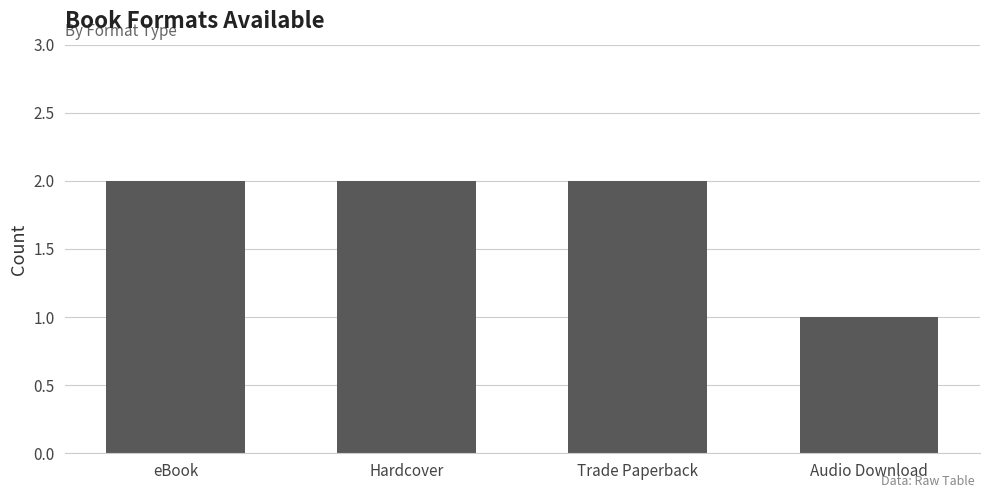

True or false: the data shows 2 at eBook.

True